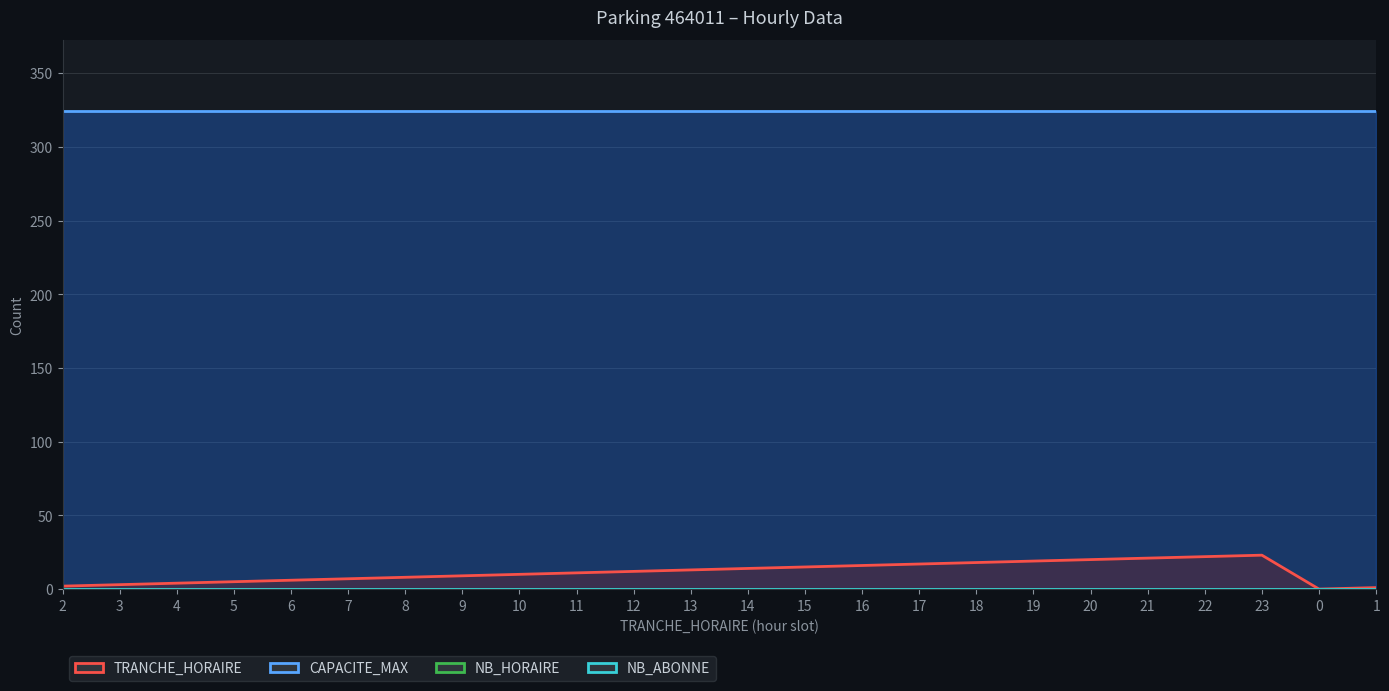

Between 10 and 19, which is larger?

10